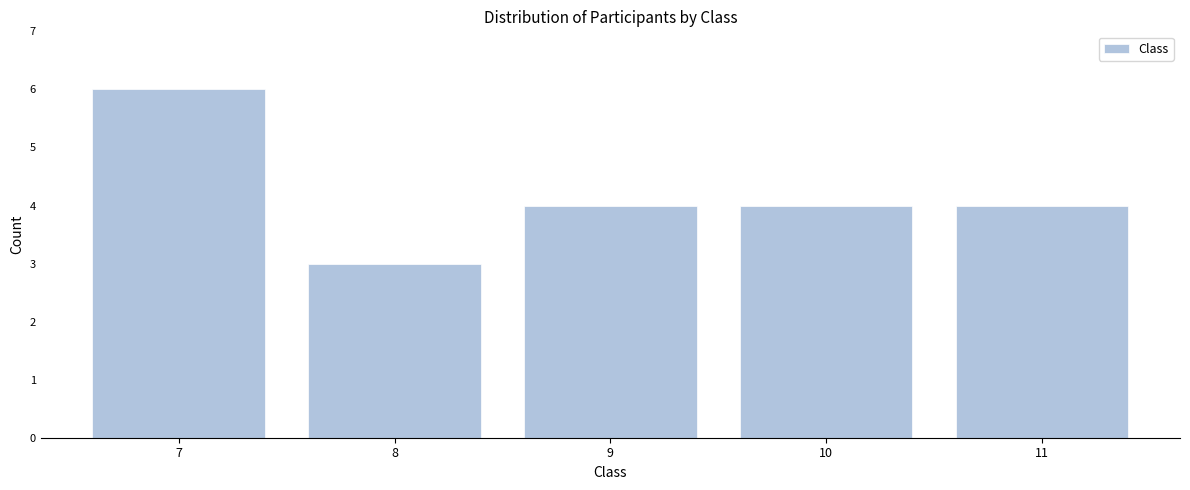

Reading left to right, list all the values displayed in this chart.

7=6	8=3	9=4	10=4	11=4